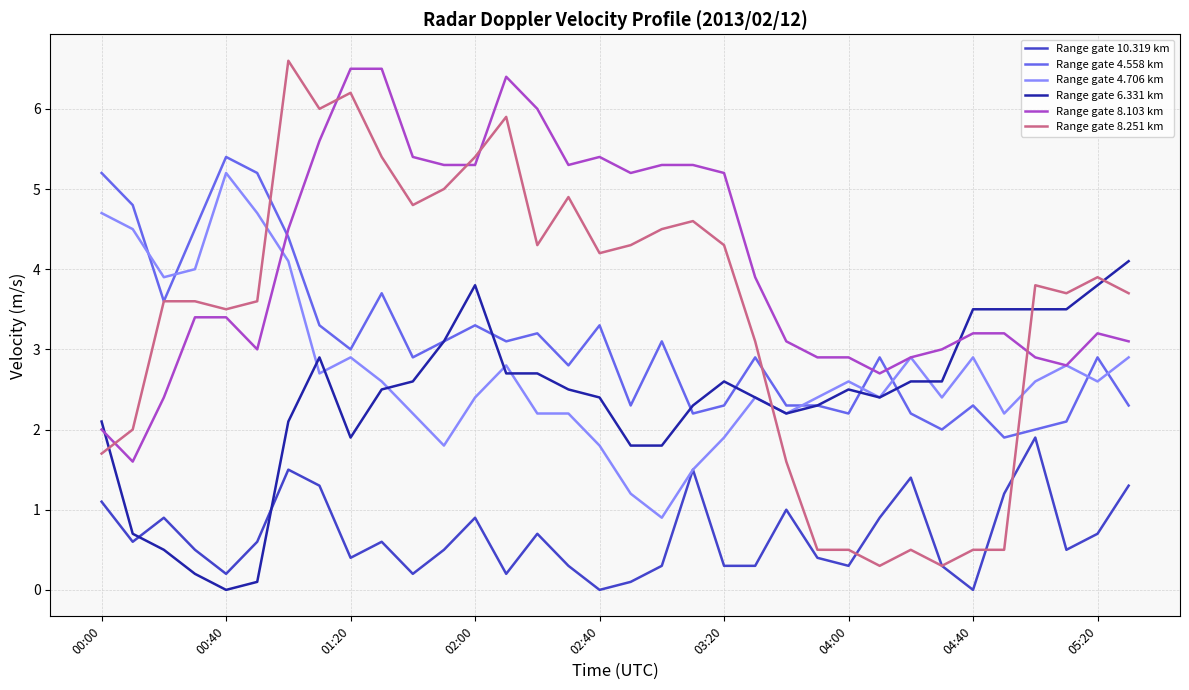

Which series has the largest total across all categories?

Range gate 8.103 km